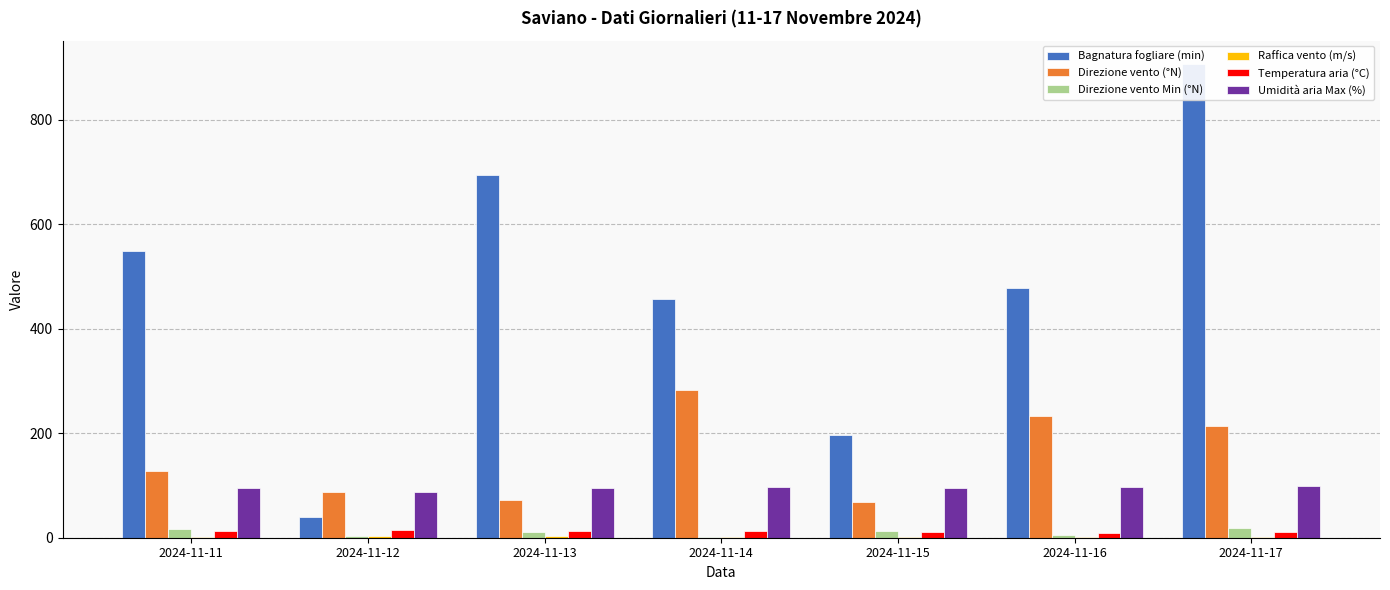

How many bars are there in each group?

6